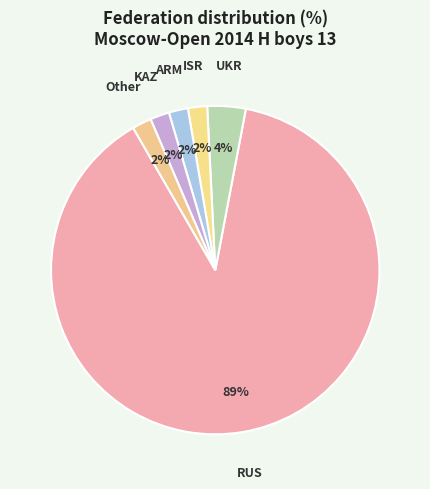

To the nearest percent, what portion does UKR represent?

4%